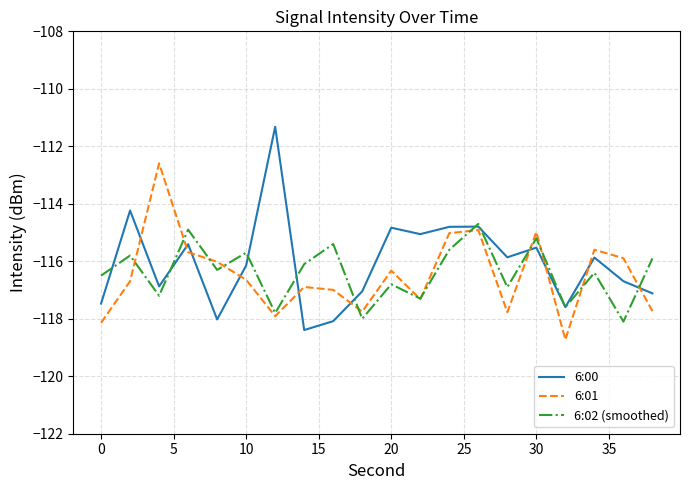

How many times do 6:00 and 6:01 cross each other?

10